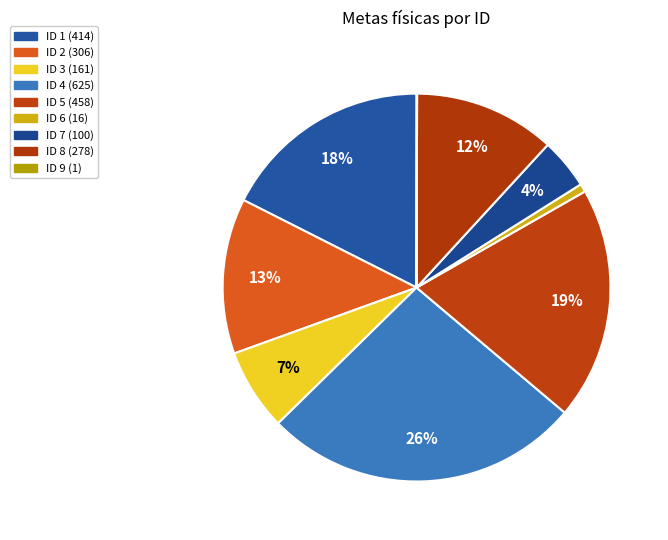

What is the ratio of the value at ID 8 to the value at ID 5?

0.6